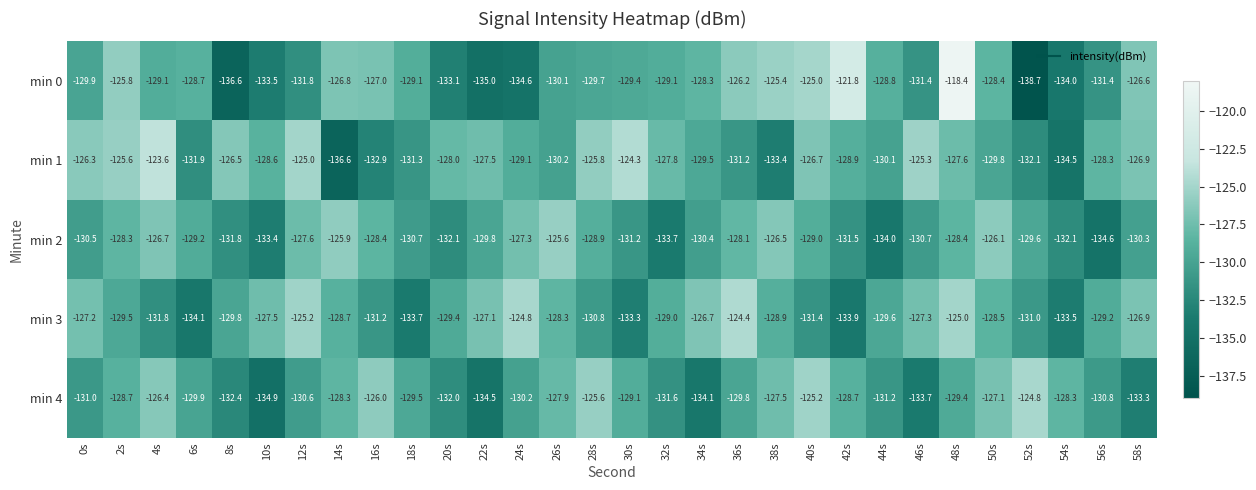

What is the highest value of the min 1 series?

-123.6